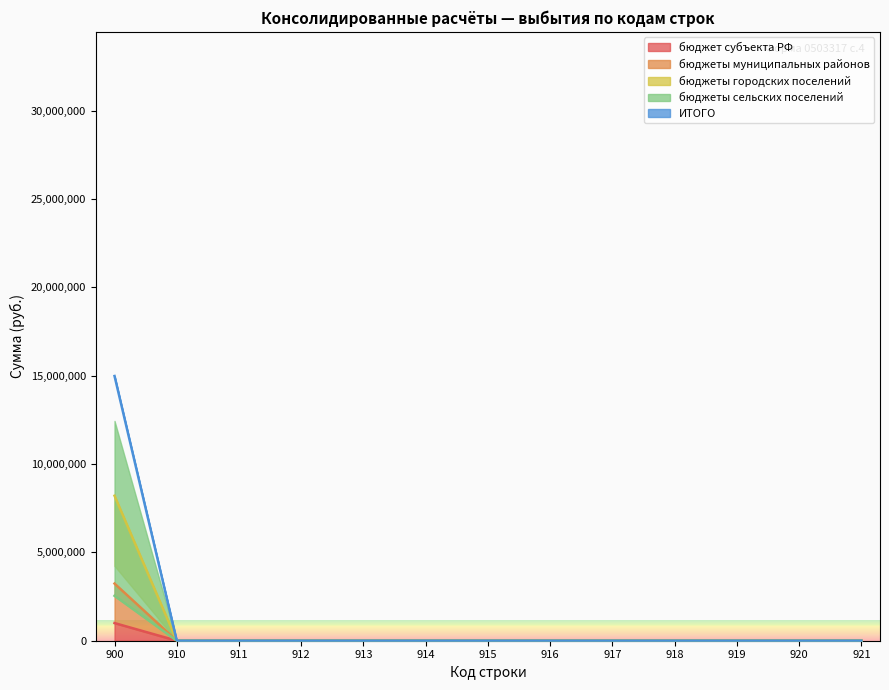

True or false: бюджеты муниципальных районов and бюджеты городских поселений cross at least once.

False